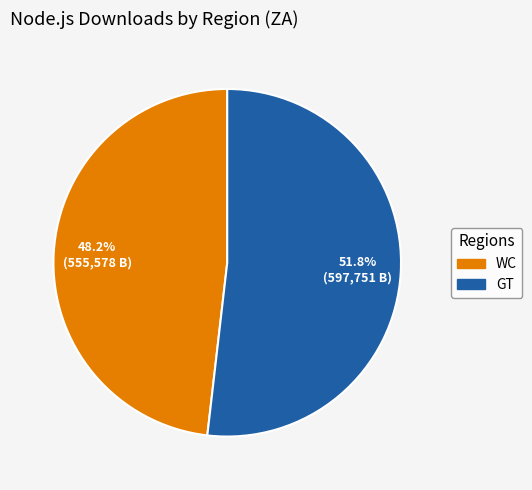

What percentage is the GT slice, to the nearest percent?

52%